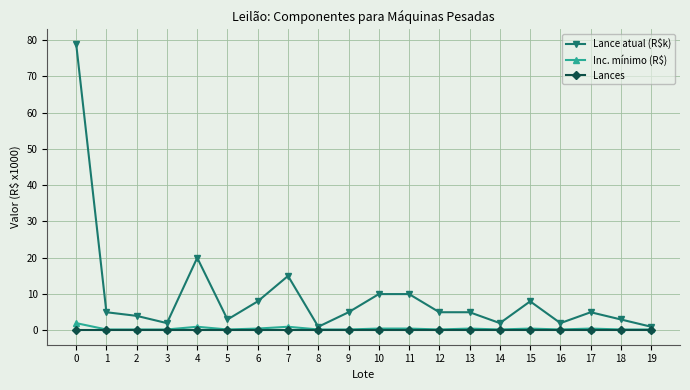

What is the difference between the maximum and minimum values in the Lance atual (R$k) series?

78.0